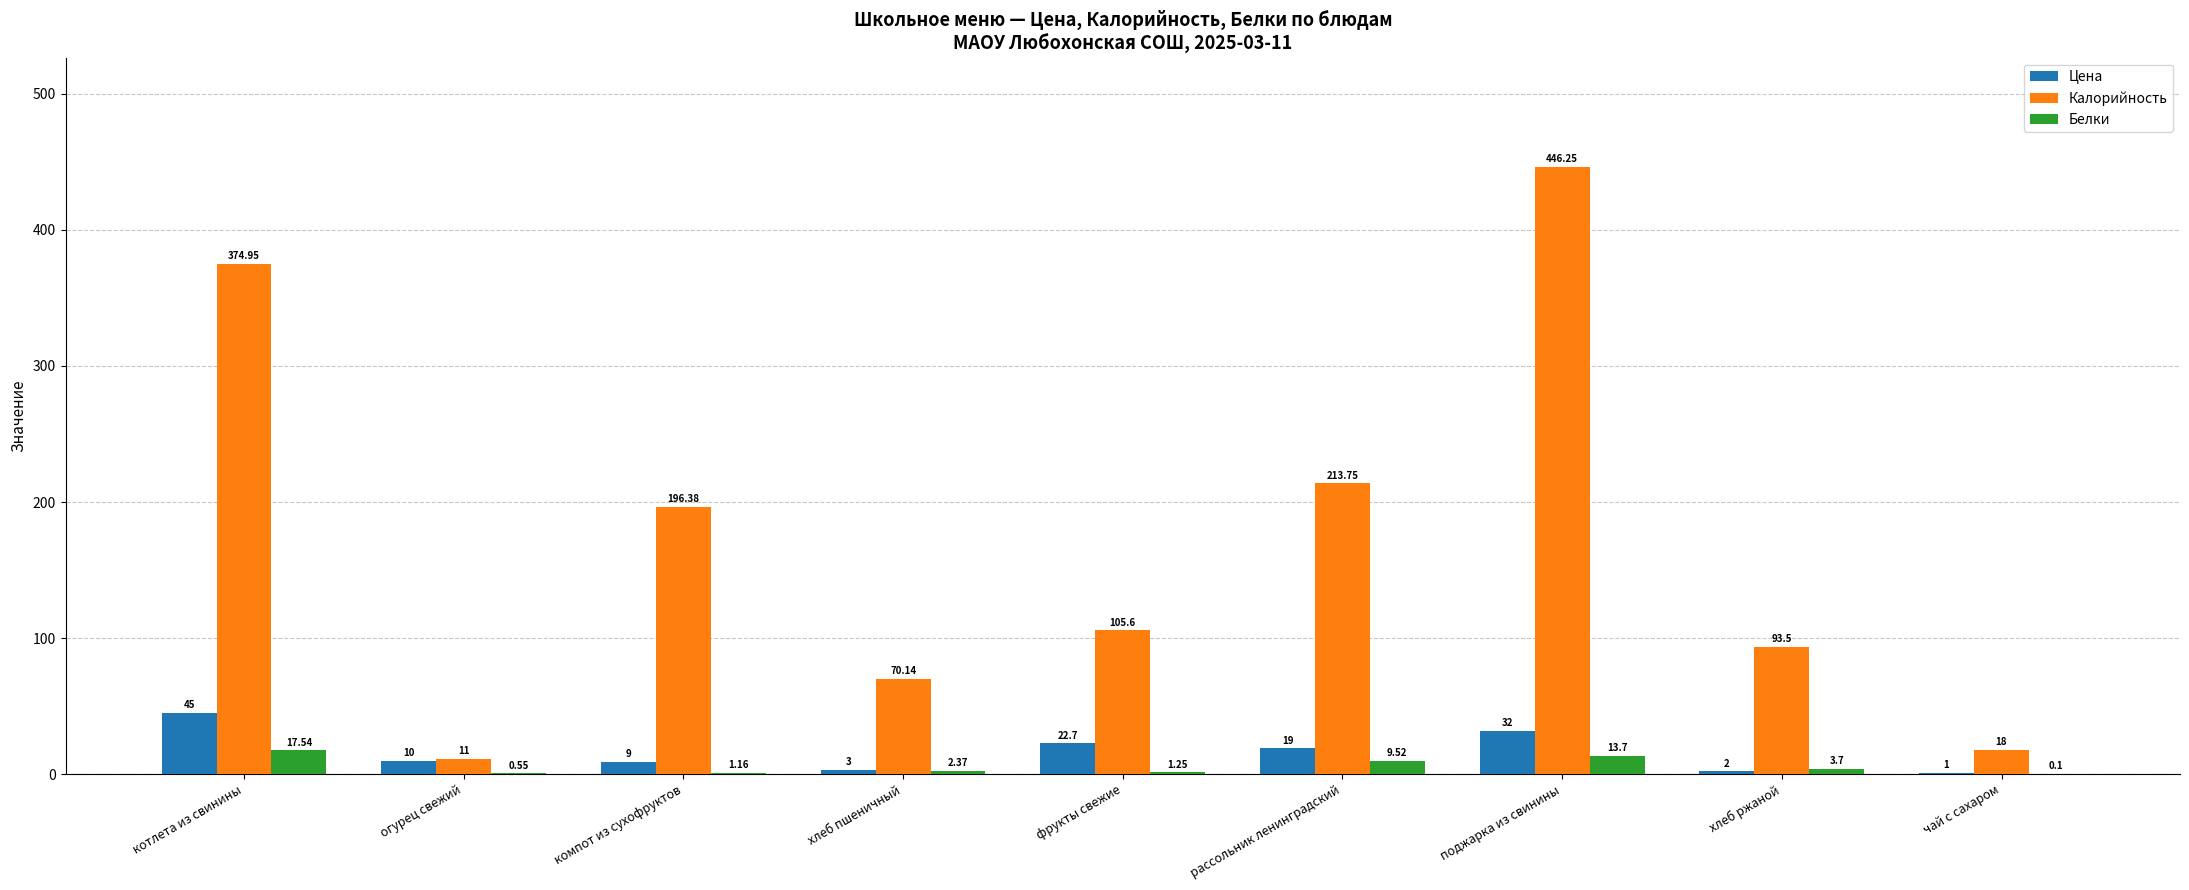

What is the sum of the Белки values at хлеб пшеничный and поджарка из свинины?

16.1